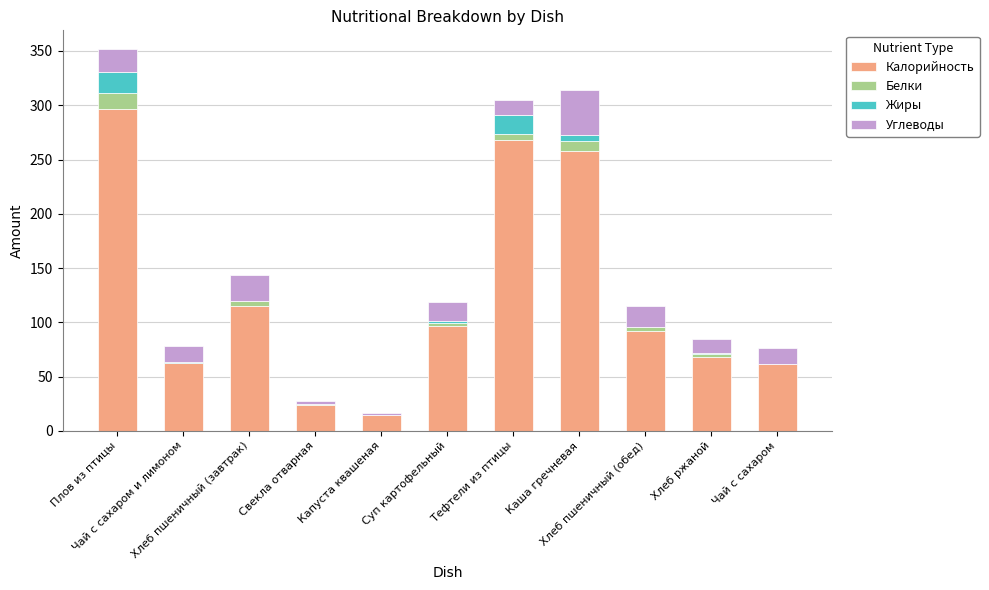

Between Плов из птицы and Хлеб пшеничный (завтрак), which series saw the biggest shift?

Калорийность